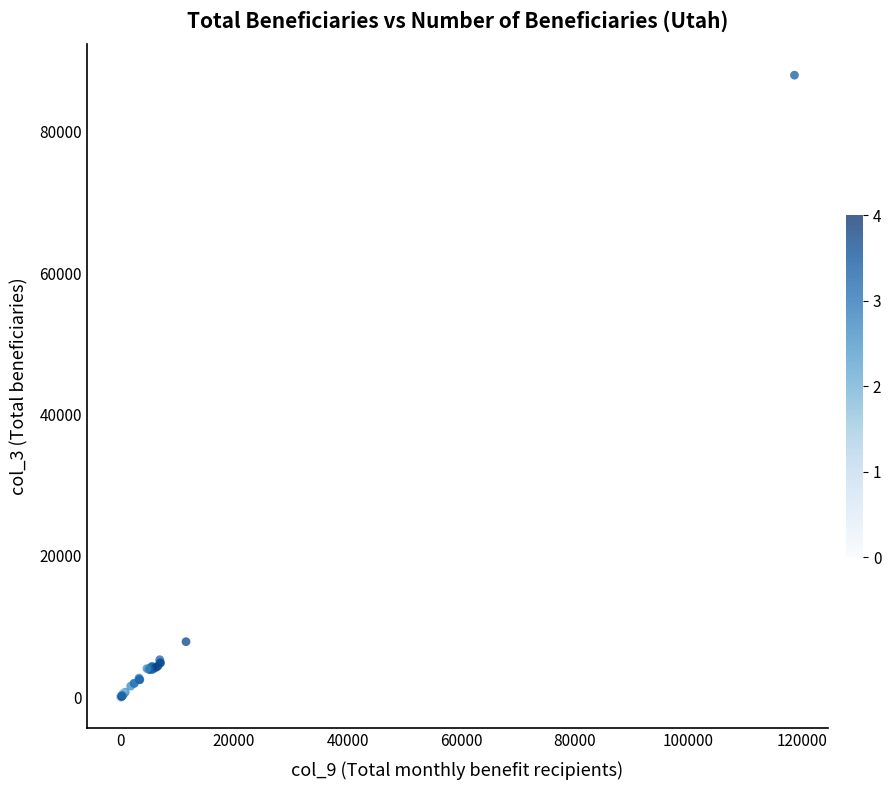

What Y value in the scatter plot is closest to 43995?

7870